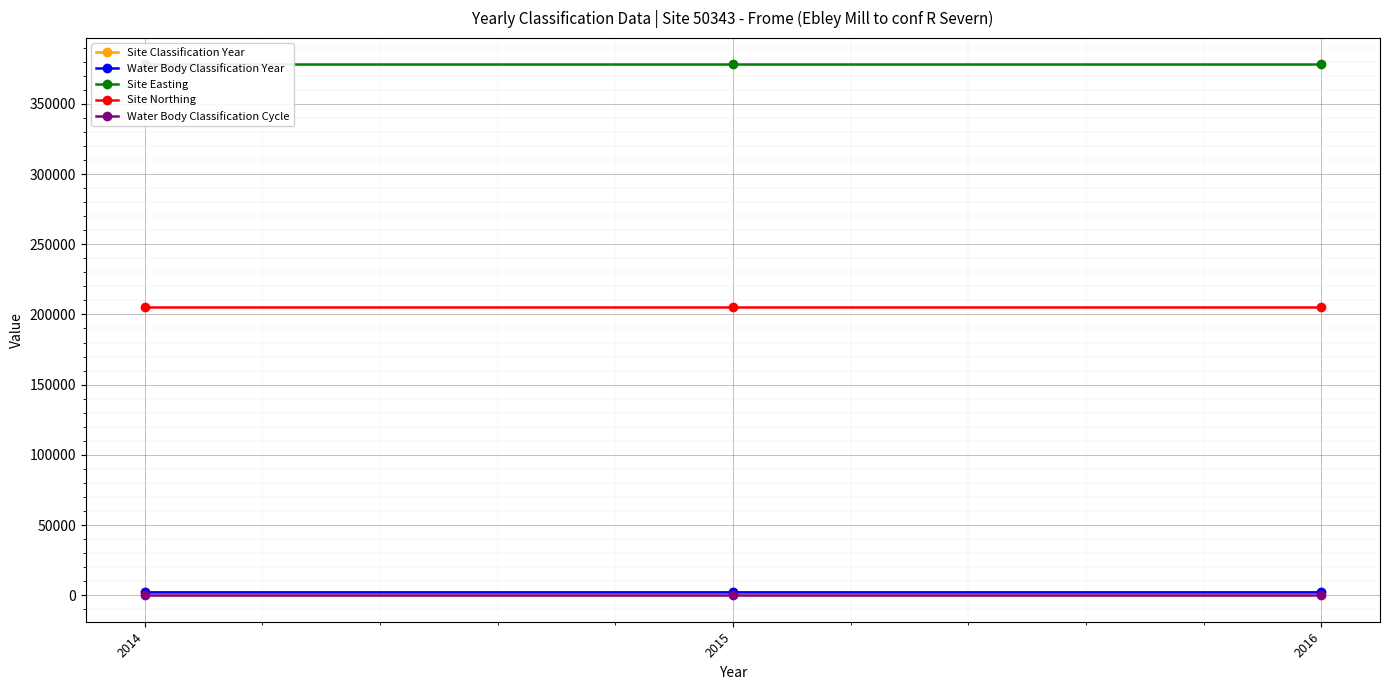

What is the total value across all series at 2015?

587526